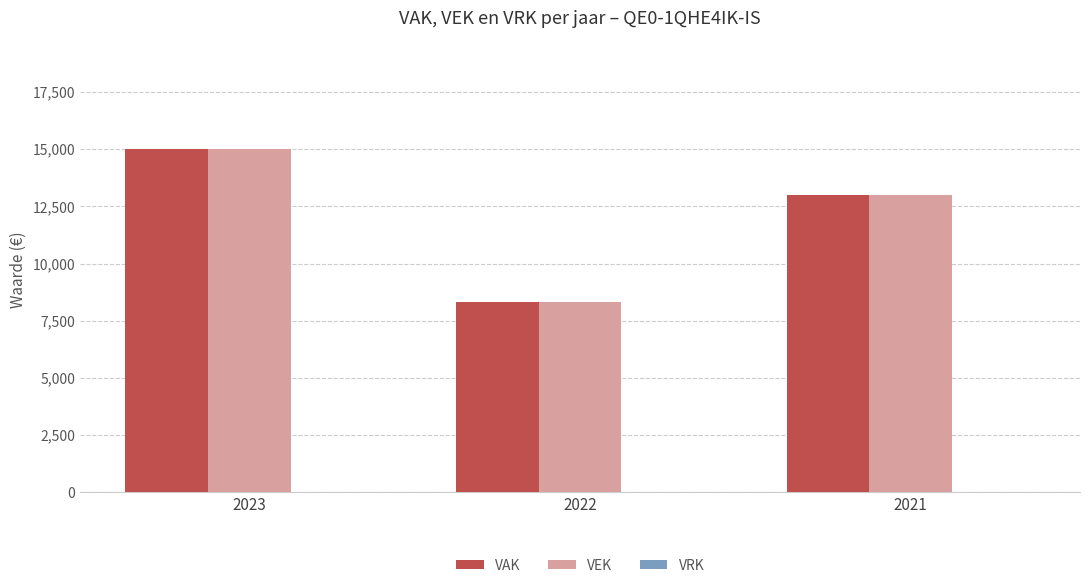

Is it true that VAK equals 13000 at 2021?

True